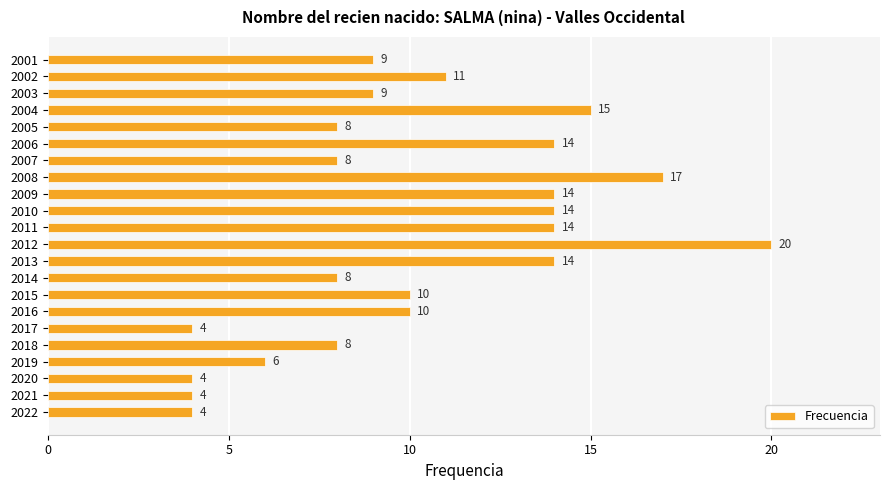

What is the greatest value displayed?

20